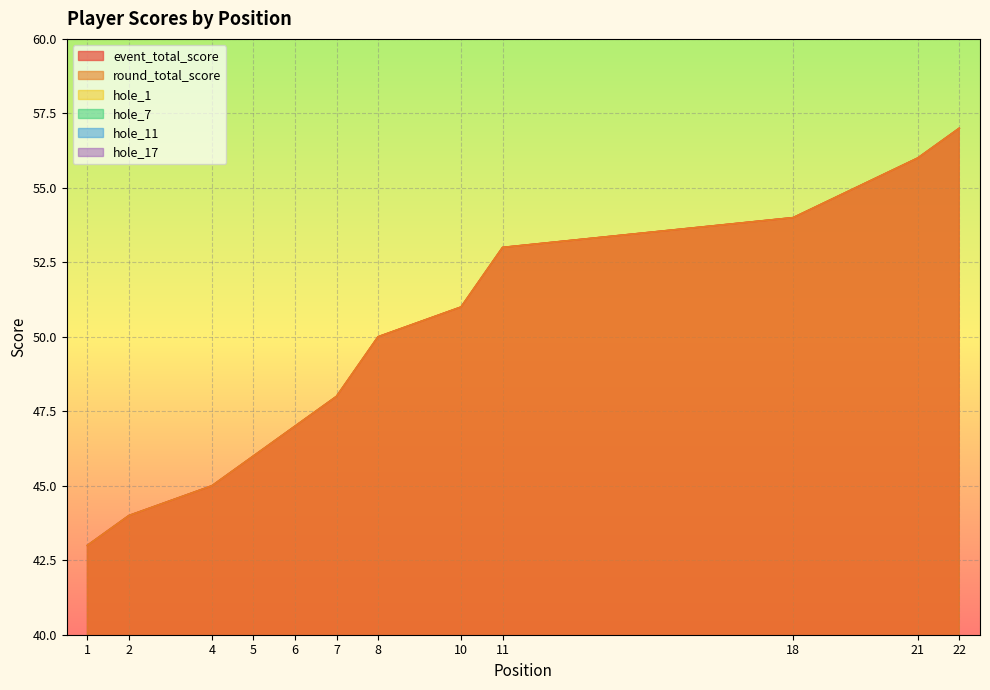

Is it true that hole_1 equals 3 at 22?

True